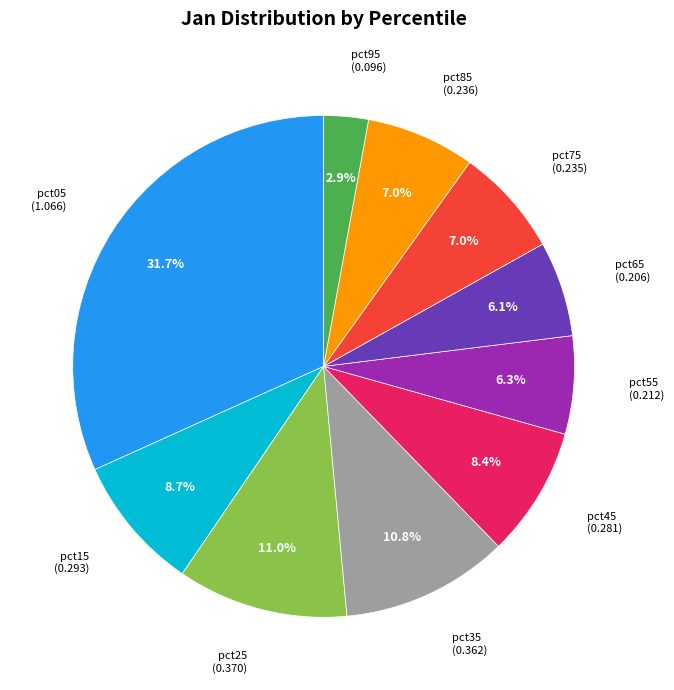

Is there a majority slice in this chart?

No